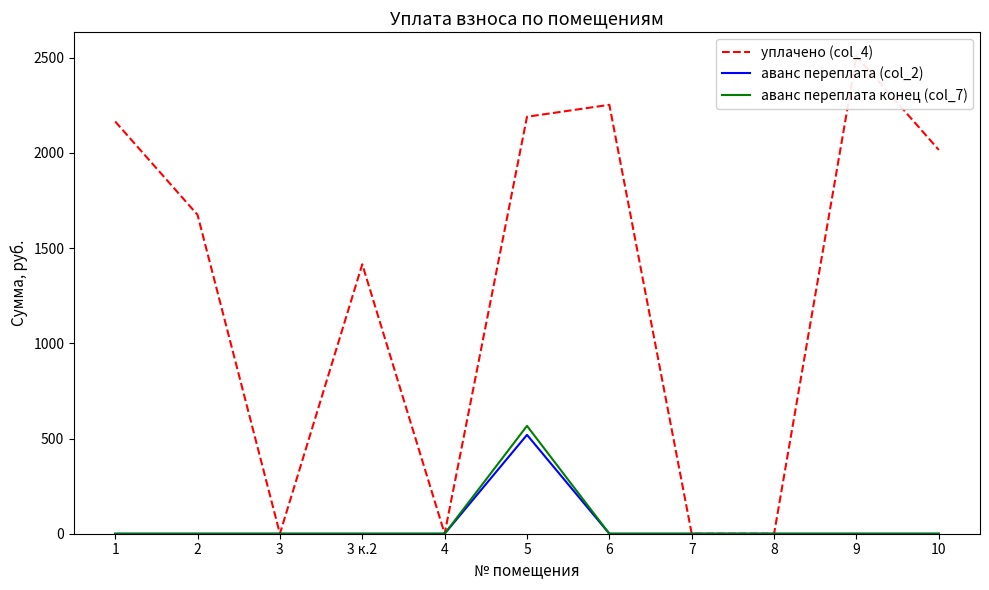

What are all the series names shown in the legend?

уплачено (col_4), аванс переплата (col_2), аванс переплата конец (col_7)